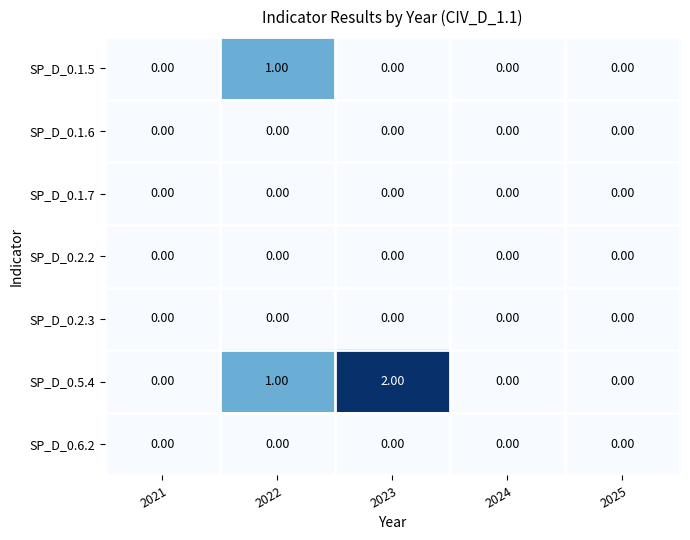

Which series has the largest total across all categories?

SP_D_0.5.4